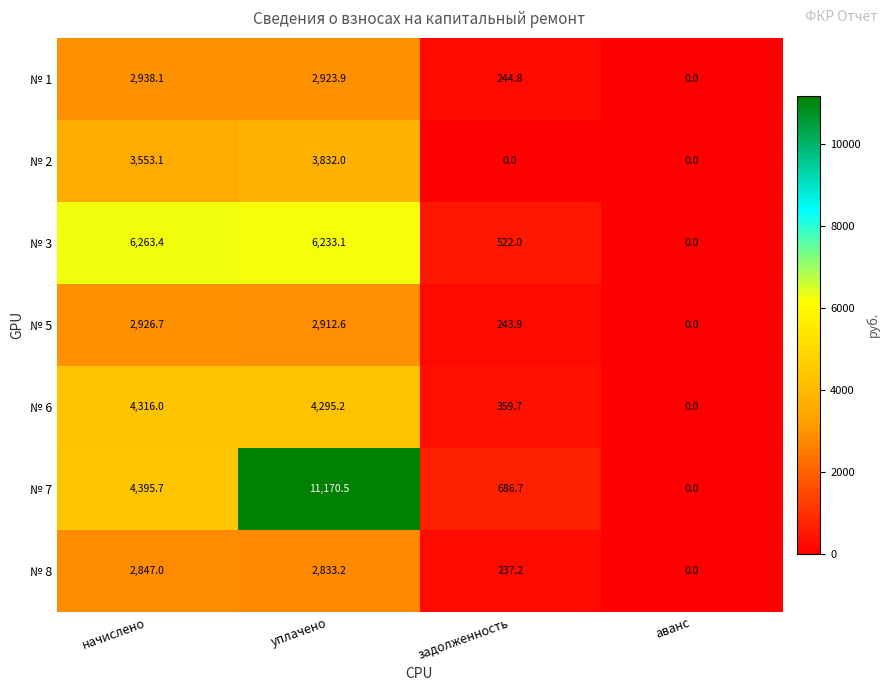

The value of № 6 at начислено is 4316.0. True or false?

True